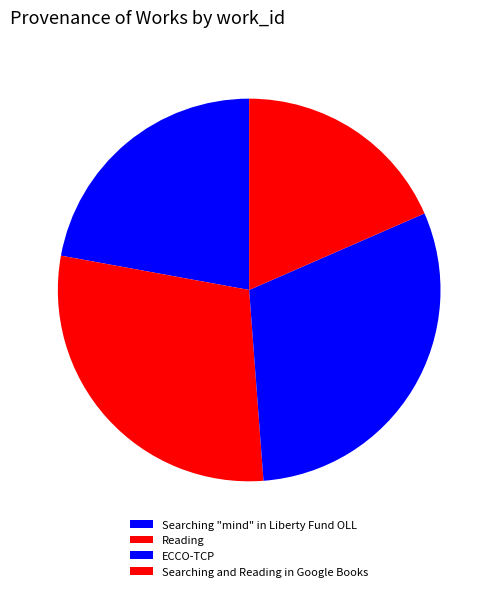

To the nearest percent, what percentage of the pie is ECCO-TCP?

30%